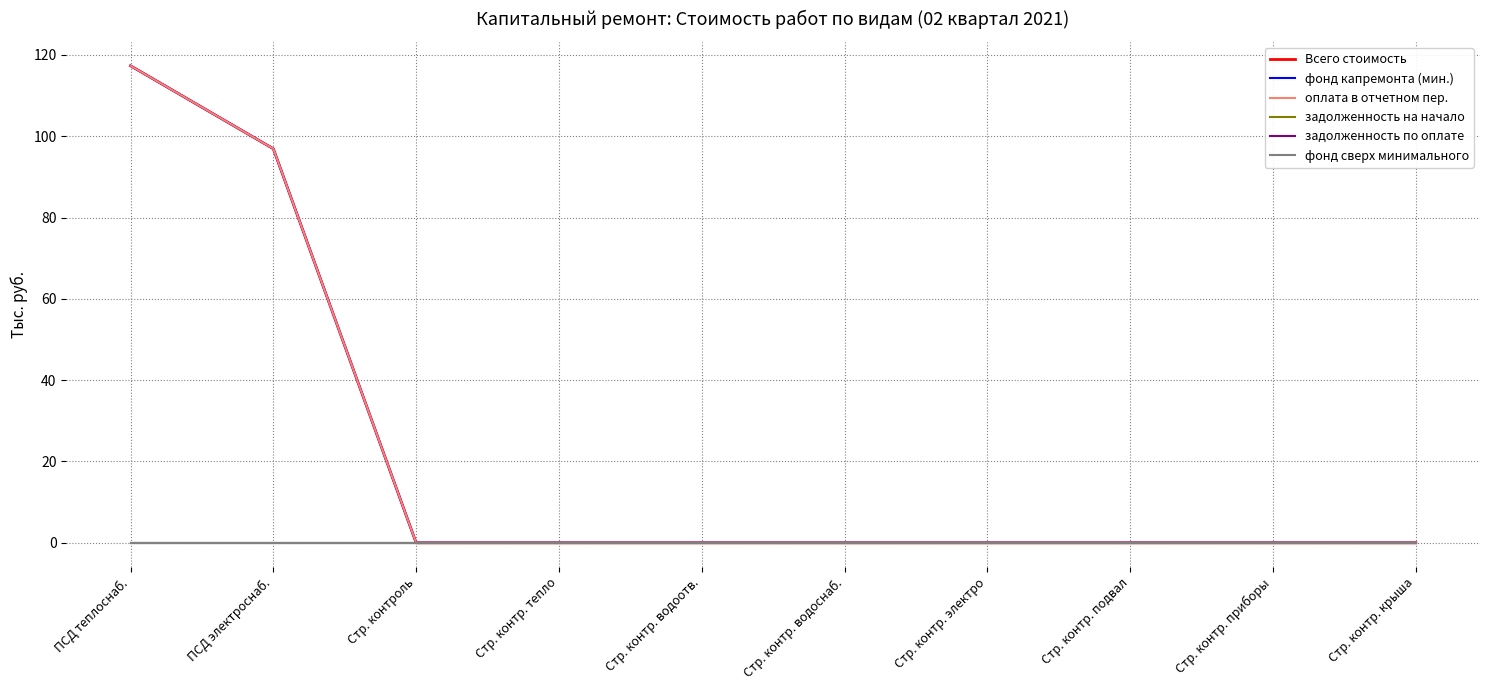

Reading left to right, transcribe all the data shown in this chart.

Всего стоимость: ПСД теплоснаб.=117.3	ПСД электроснаб.=96.9	Стр. контроль=0.0	Стр. контр. тепло=0.0	Стр. контр. водоотв.=0.0	Стр. контр. водоснаб.=0.0	Стр. контр. электро=0.0	Стр. контр. подвал=0.0	Стр. контр. приборы=0.0	Стр. контр. крыша=0.0
фонд капремонта (мин.): ПСД теплоснаб.=117.3	ПСД электроснаб.=96.9	Стр. контроль=0.0	Стр. контр. тепло=0.0	Стр. контр. водоотв.=0.0	Стр. контр. водоснаб.=0.0	Стр. контр. электро=0.0	Стр. контр. подвал=0.0	Стр. контр. приборы=0.0	Стр. контр. крыша=0.0
оплата в отчетном пер.: ПСД теплоснаб.=117.3	ПСД электроснаб.=96.9	Стр. контроль=0.0	Стр. контр. тепло=0.0	Стр. контр. водоотв.=0.0	Стр. контр. водоснаб.=0.0	Стр. контр. электро=0.0	Стр. контр. подвал=0.0	Стр. контр. приборы=0.0	Стр. контр. крыша=0.0
задолженность на начало: ПСД теплоснаб.=0.0	ПСД электроснаб.=0.0	Стр. контроль=0.0	Стр. контр. тепло=0.0	Стр. контр. водоотв.=0.0	Стр. контр. водоснаб.=0.0	Стр. контр. электро=0.0	Стр. контр. подвал=0.0	Стр. контр. приборы=0.0	Стр. контр. крыша=0.0
задолженность по оплате: ПСД теплоснаб.=0.0	ПСД электроснаб.=0.0	Стр. контроль=0.0	Стр. контр. тепло=0.0	Стр. контр. водоотв.=0.0	Стр. контр. водоснаб.=0.0	Стр. контр. электро=0.0	Стр. контр. подвал=0.0	Стр. контр. приборы=0.0	Стр. контр. крыша=0.0
фонд сверх минимального: ПСД теплоснаб.=0.0	ПСД электроснаб.=0.0	Стр. контроль=0.0	Стр. контр. тепло=0.0	Стр. контр. водоотв.=0.0	Стр. контр. водоснаб.=0.0	Стр. контр. электро=0.0	Стр. контр. подвал=0.0	Стр. контр. приборы=0.0	Стр. контр. крыша=0.0